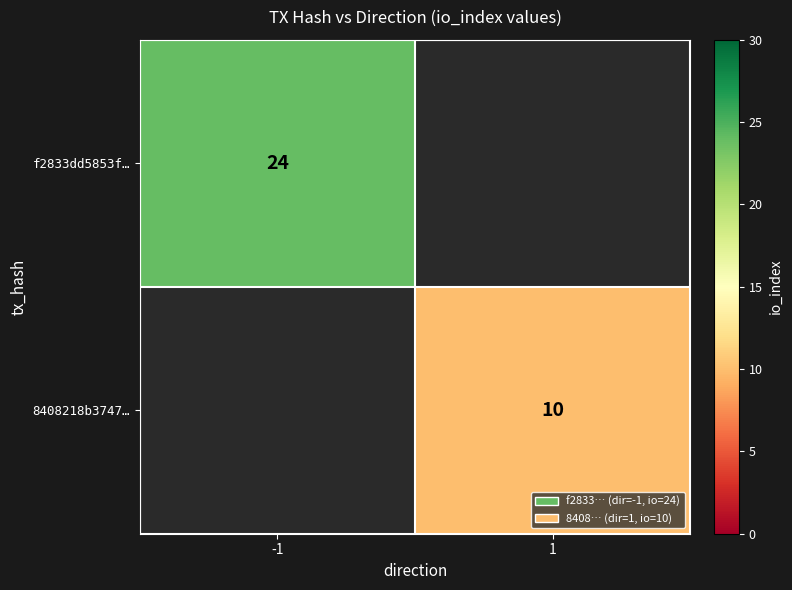

Is it true that f2833dd5853f… equals 24 at -1?

True